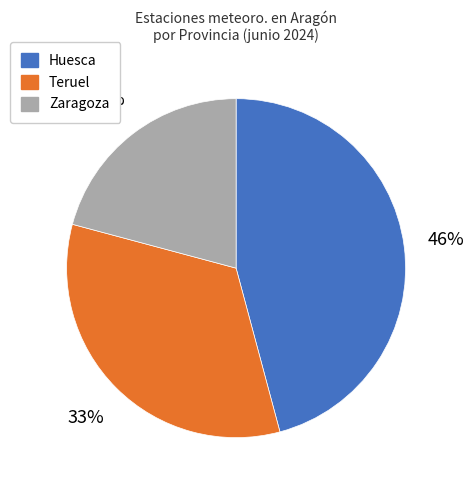

Is it true that Teruel is 24% of the pie?

False